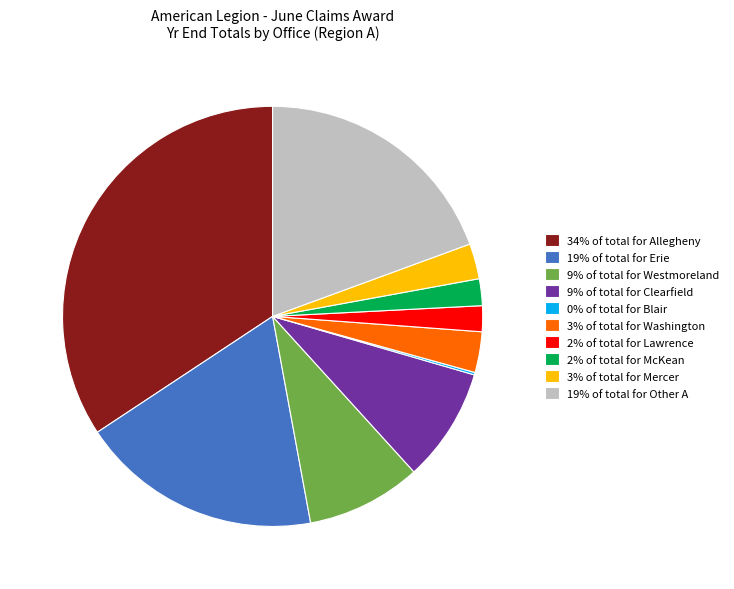

Is there any slice that represents more than half of the pie?

No